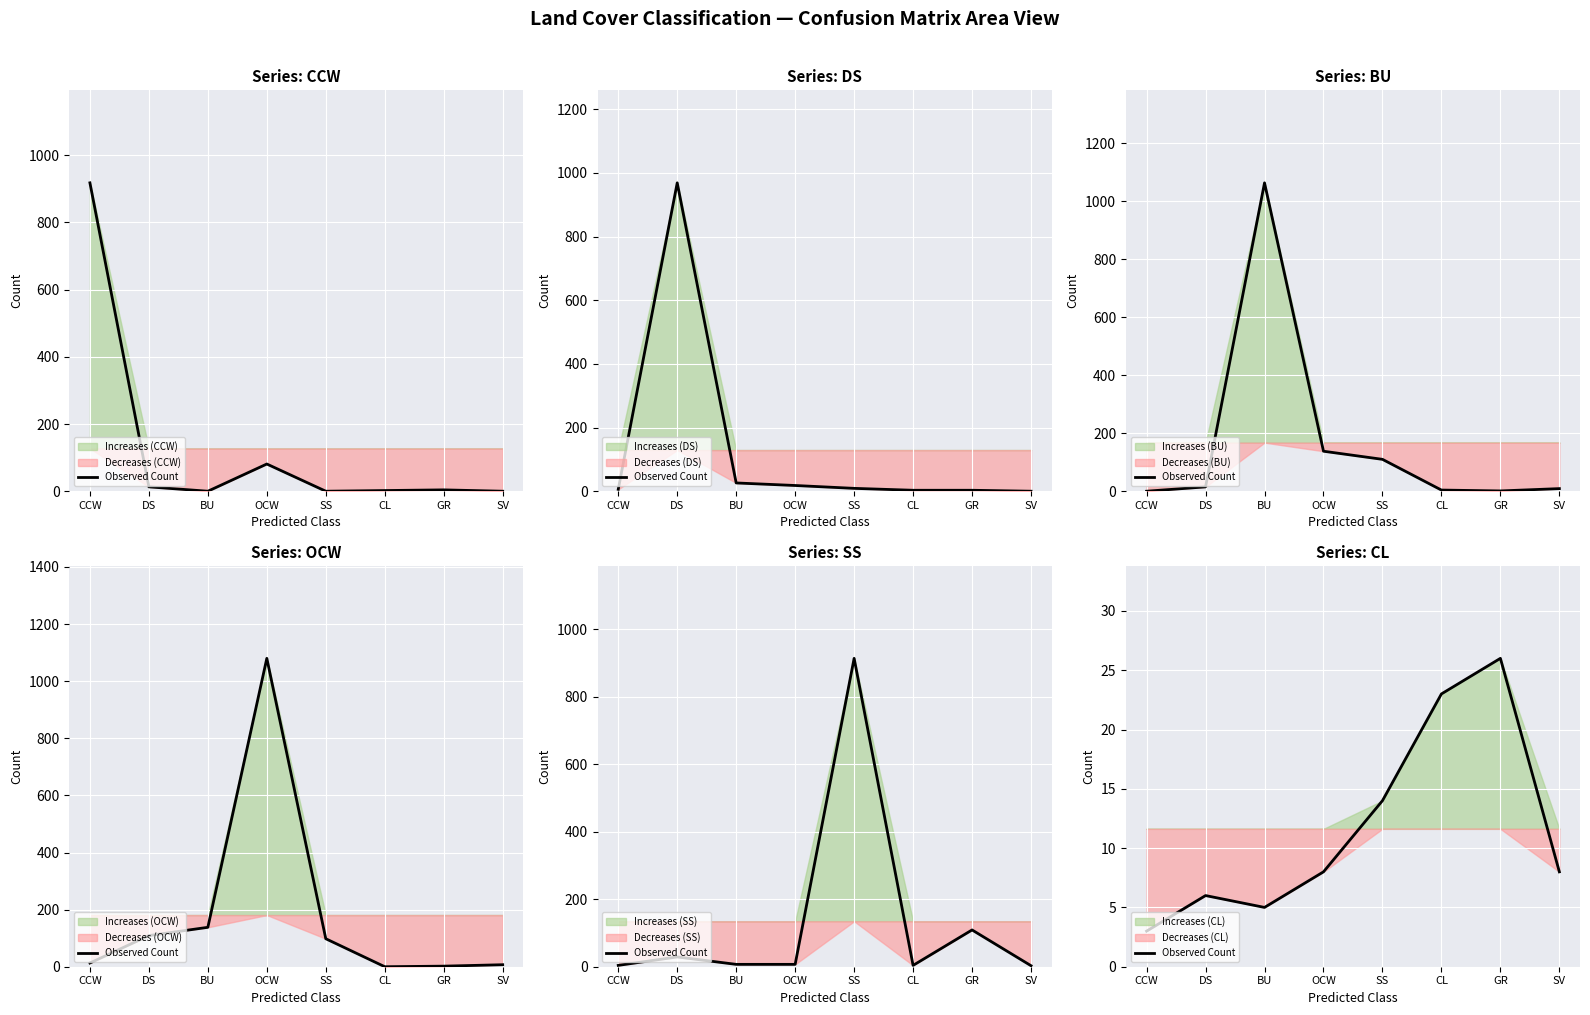

What position from the right is BU?

6